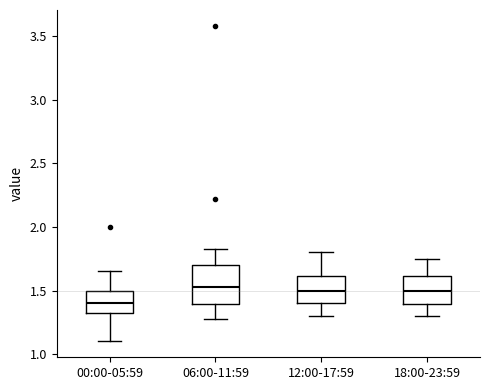

Reading left to right, transcribe this box plot: for each box, give where its median line is, the range the box spans, and where its two whiskers end, as read against the y-axis. The values are not printed on the chart, so give them approximately, as read against the axis.

00:00-05:59: median 1.40, box 1.30 to 1.50, whiskers 1.10 to 1.65
06:00-11:59: median 1.55, box 1.40 to 1.70, whiskers 1.30 to 1.85
12:00-17:59: median 1.50, box 1.40 to 1.60, whiskers 1.30 to 1.80
18:00-23:59: median 1.50, box 1.40 to 1.60, whiskers 1.30 to 1.75